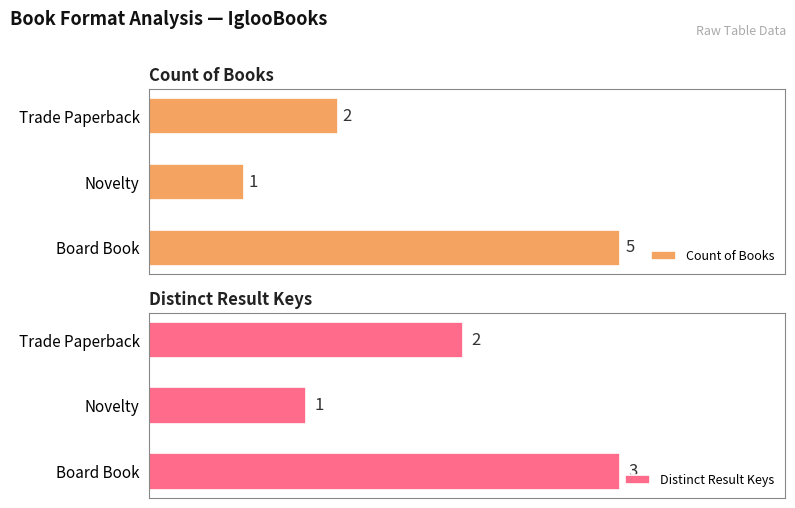

At how many categories does at least one series exceed 1?

2